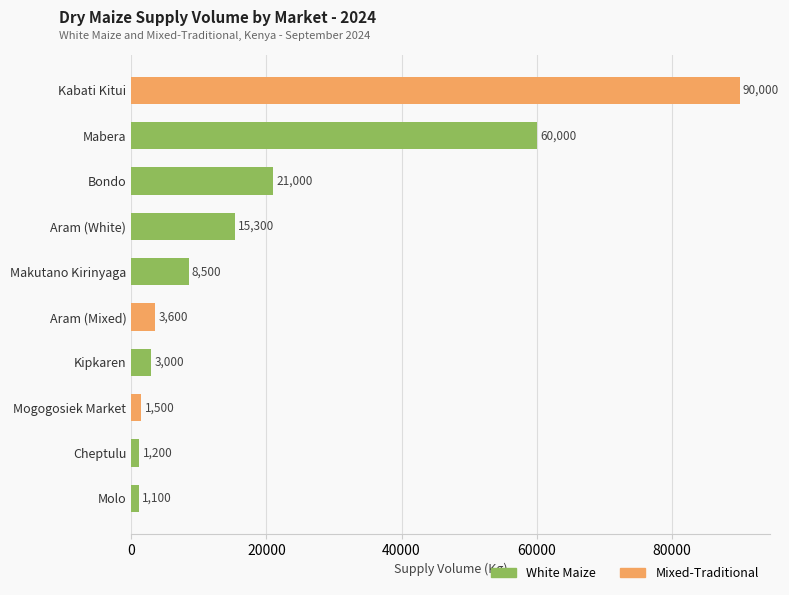

Reading top to bottom, what are all the values shown in this chart?

Kabati Kitui=90000	Mabera=60000	Bondo=21000	Aram (White)=15300	Makutano Kirinyaga=8500	Aram (Mixed)=3600	Kipkaren=3000	Mogogosiek Market=1500	Cheptulu=1200	Molo=1100